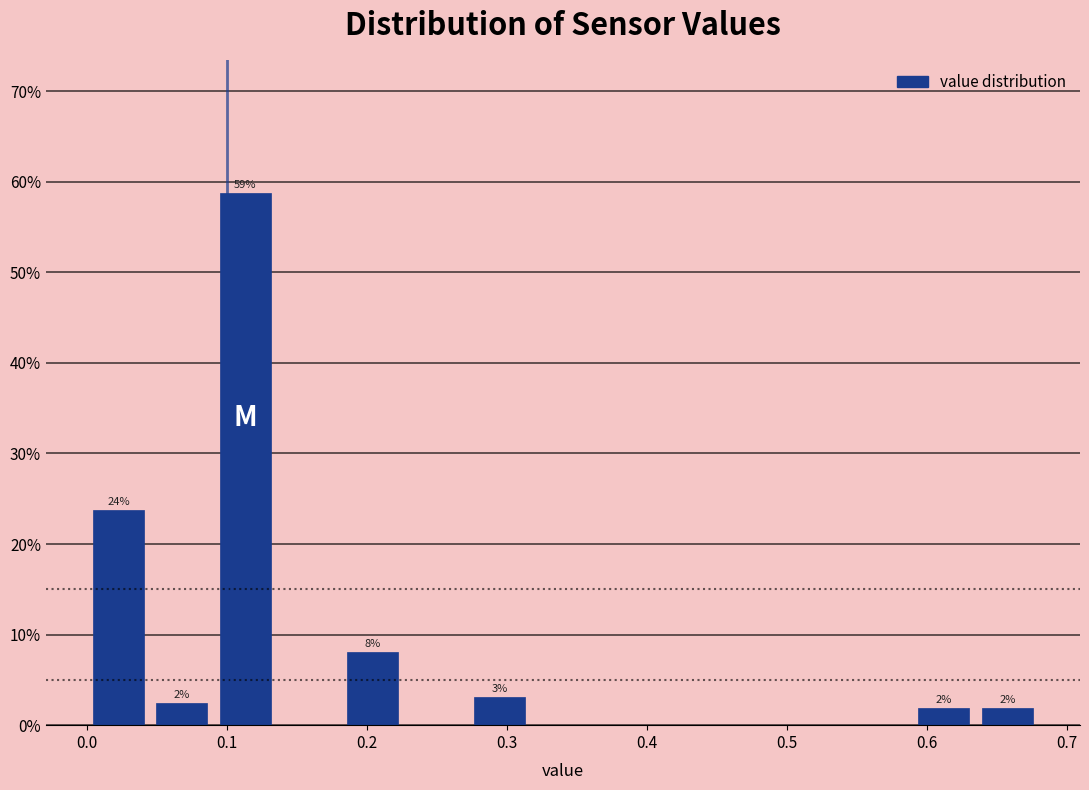

Over which range of the x-axis is the bar tallest?

0.09 to 0.14